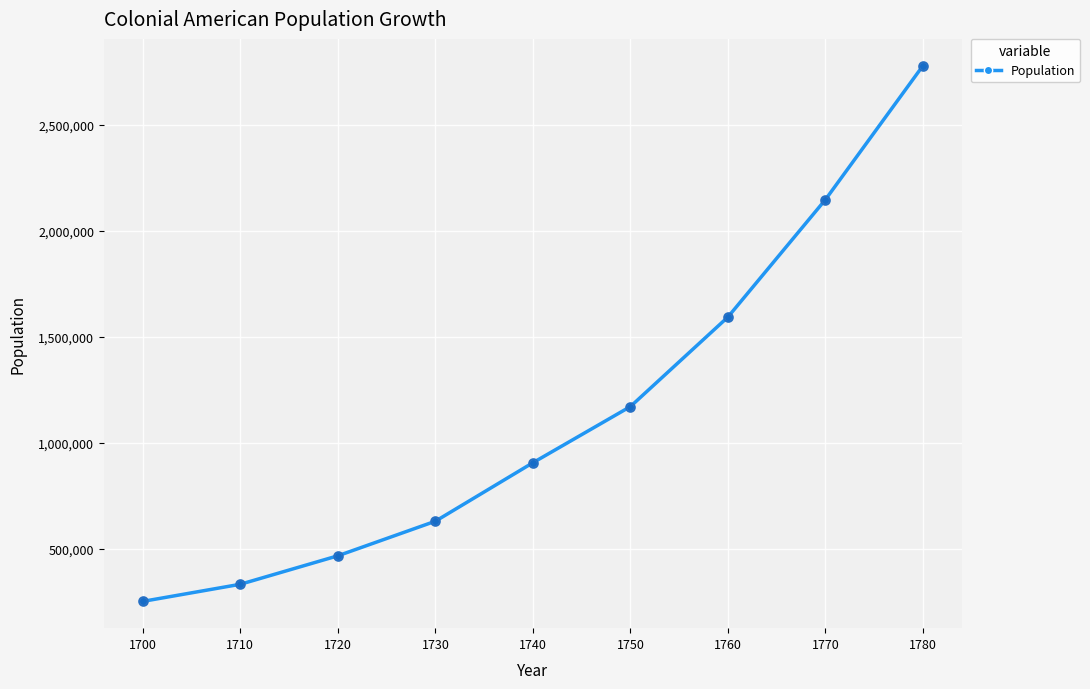

What is the change in value from 1700 to 1740?

+654700